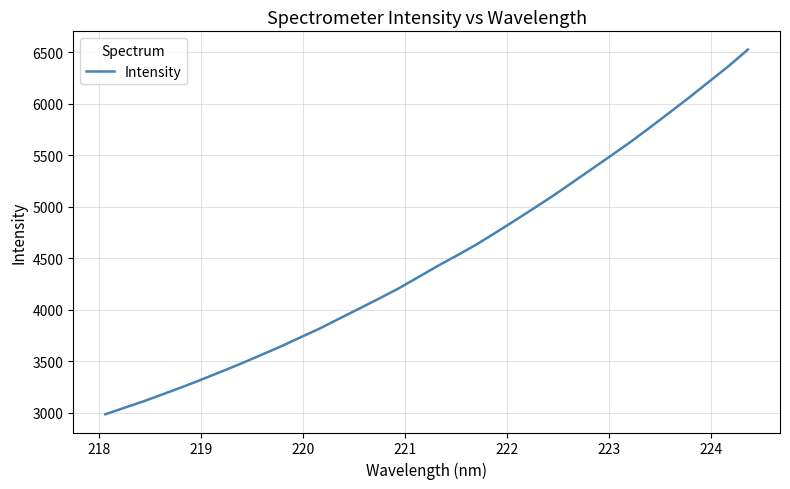

What is the greatest value displayed?

6525.0